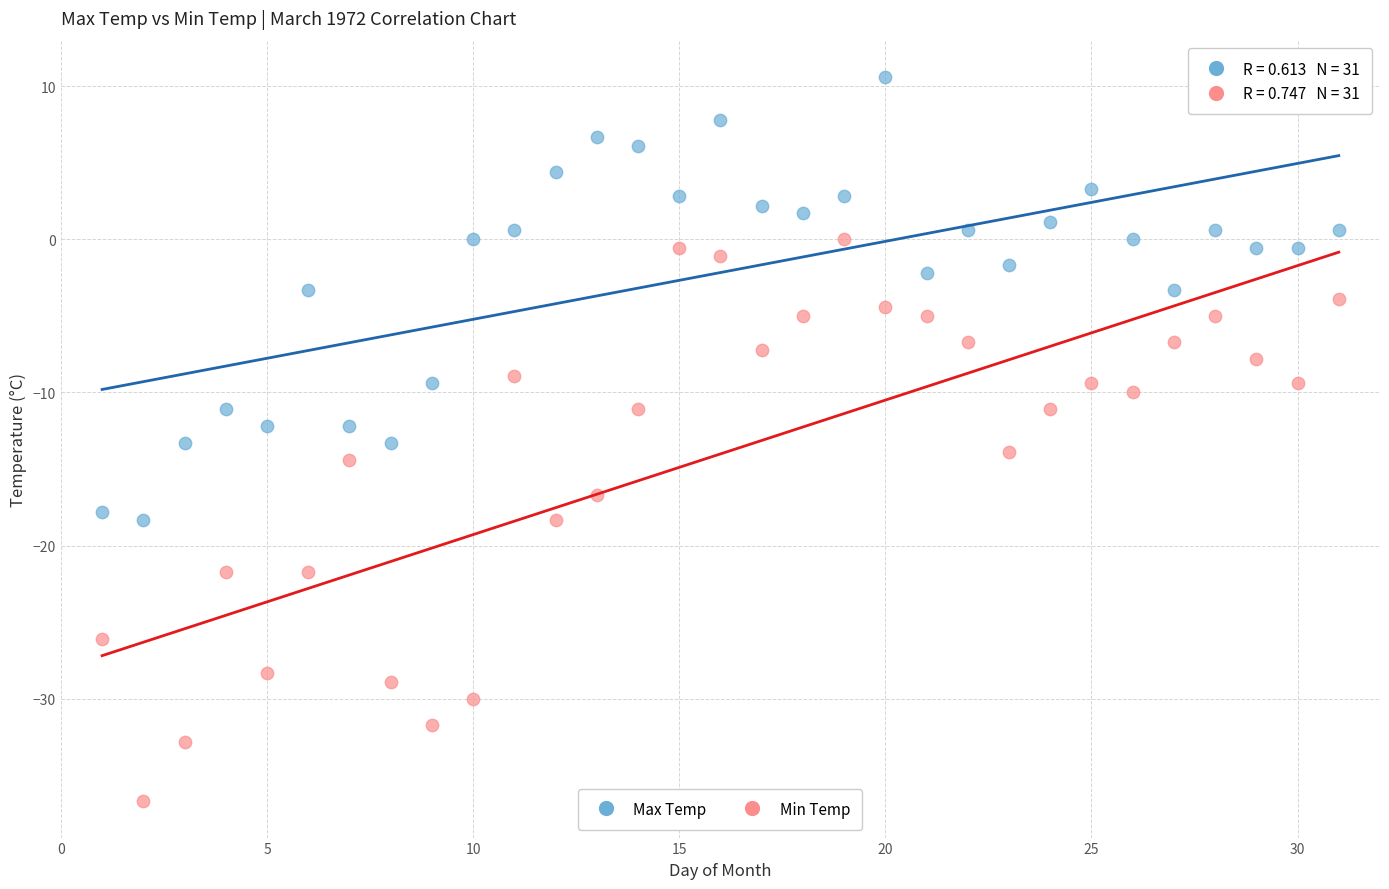

Which series contains the lowest Y value?

Min Temp